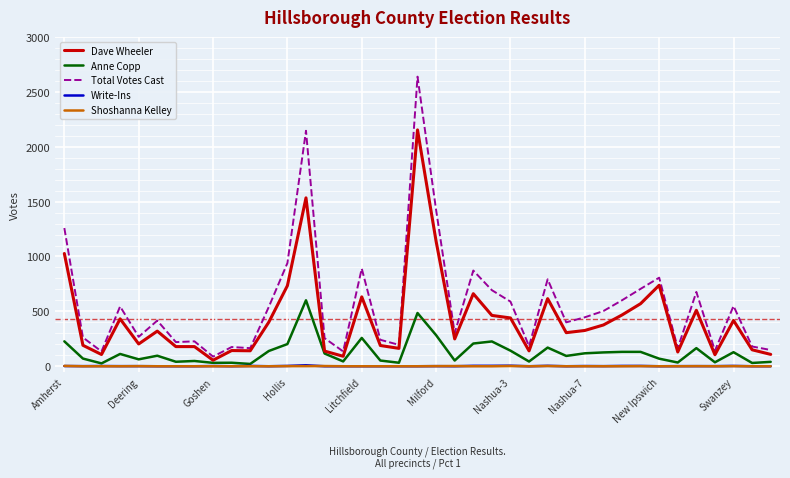

What is the highest value of the Anne Copp series?

601